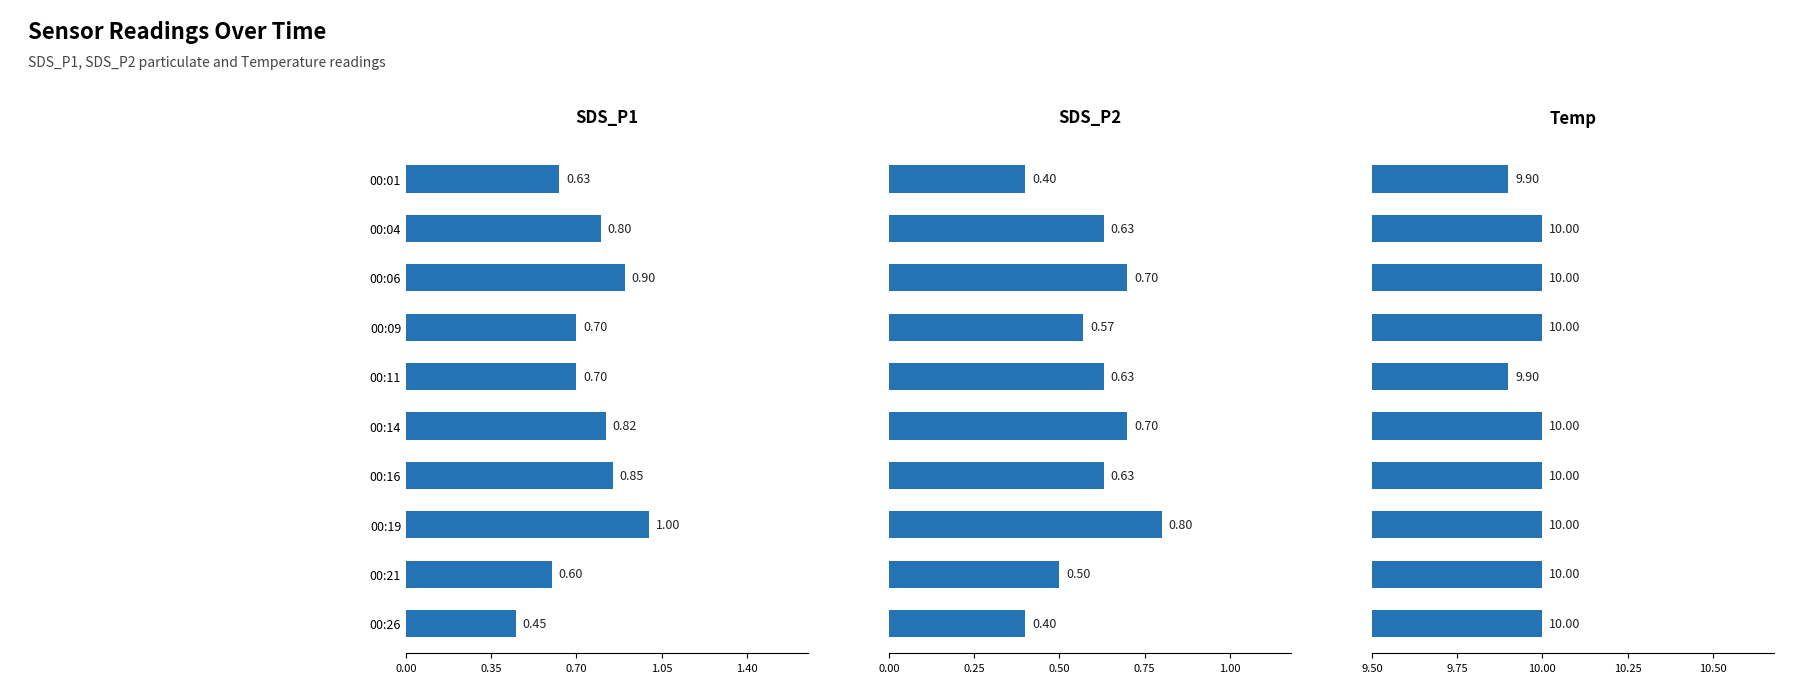

What is the value of the SDS_P1 bar at the 4th from the left?

0.7